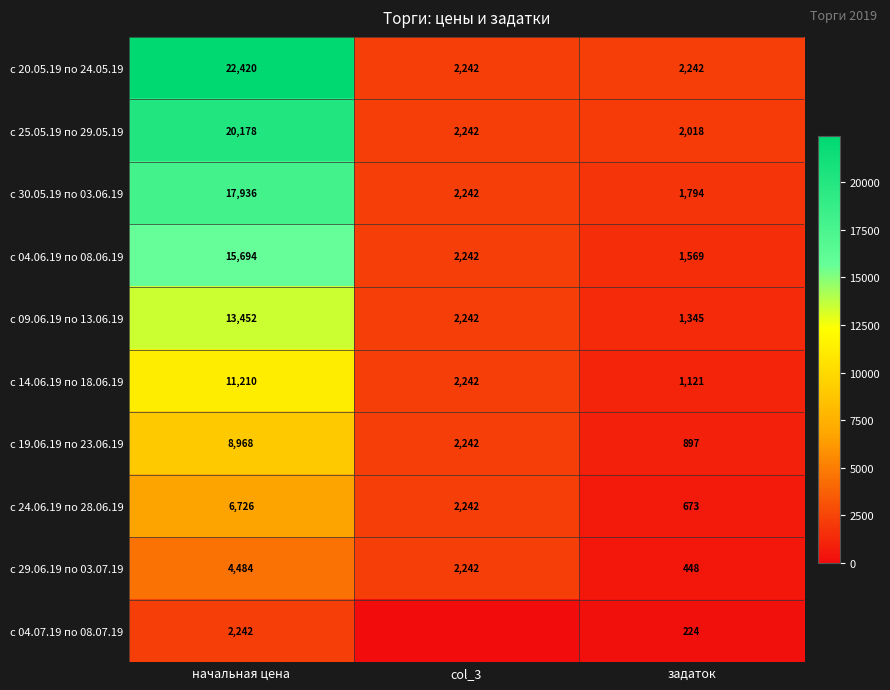

What is the spread (max minus min) of values at задаток?

2018